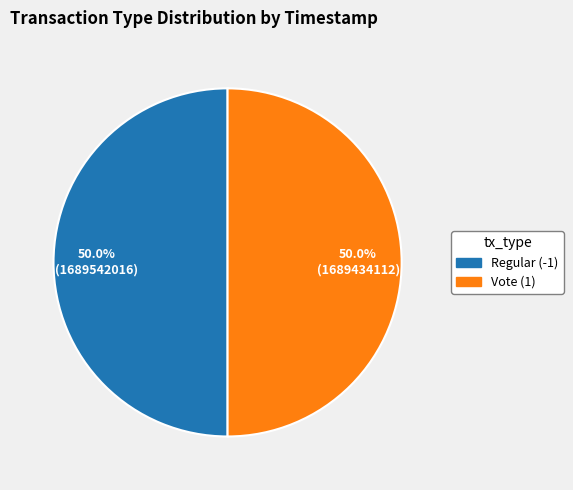

What is the ratio of the value at Vote (1) to the value at Regular (-1)?

1.0